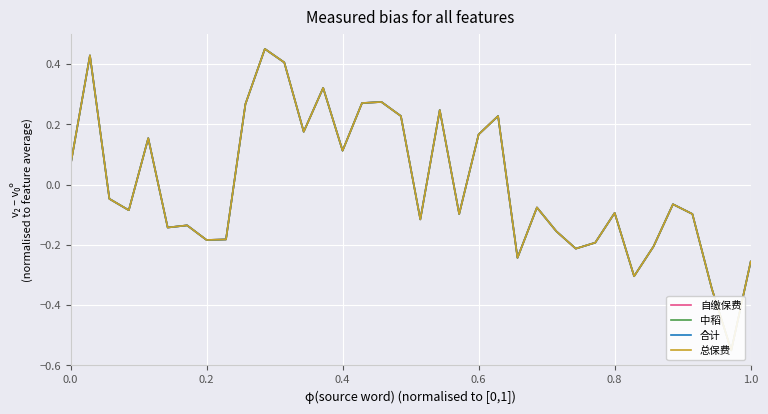

What is the minimum value for 中稻?

-0.6